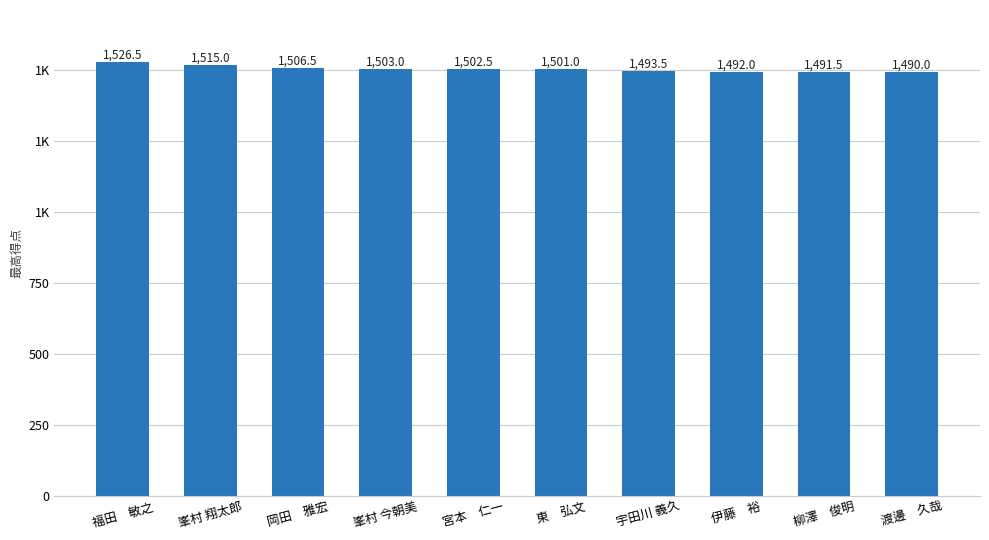

At which label does the data first exceed 1502?

福田　敏之